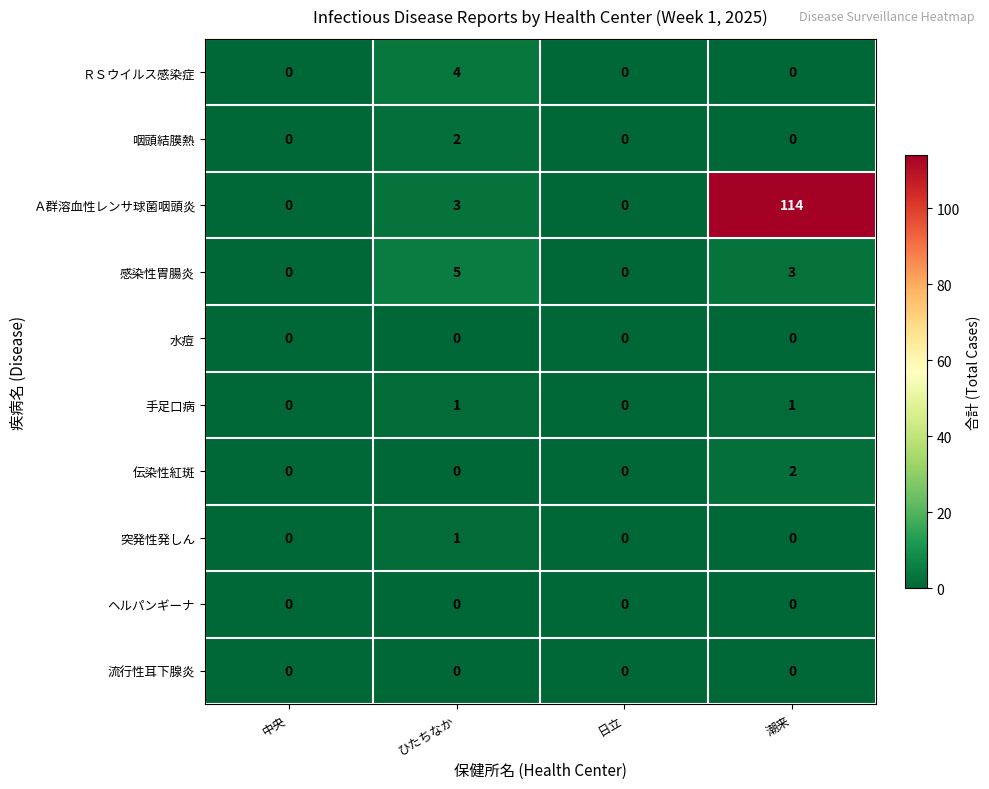

At which label is 感染性胃腸炎 closest to 2?

潮来